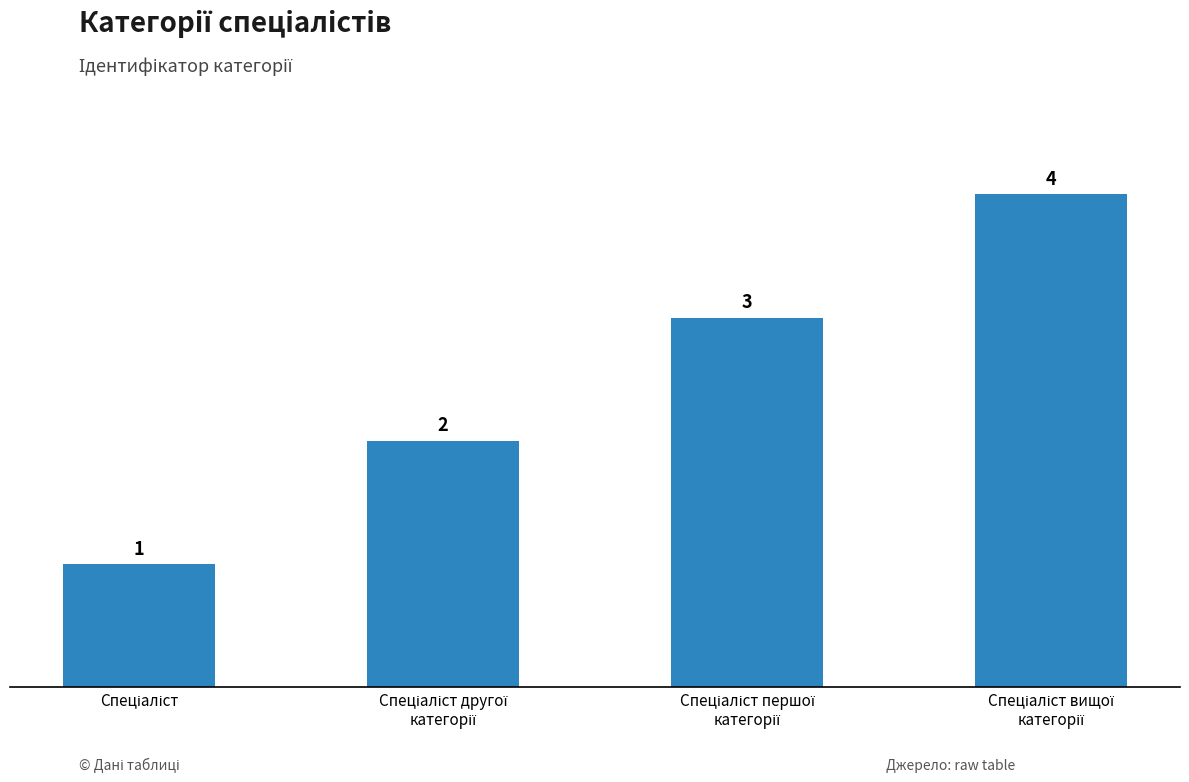

What is the difference between the maximum and minimum values?

3